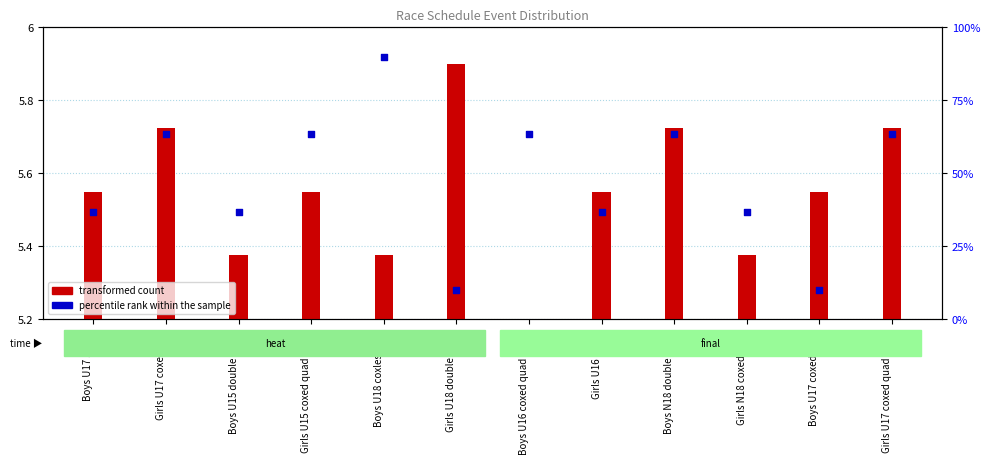

What is the change in value from Girls U17 coxed four to Girls N18 coxed eight?

-26.7